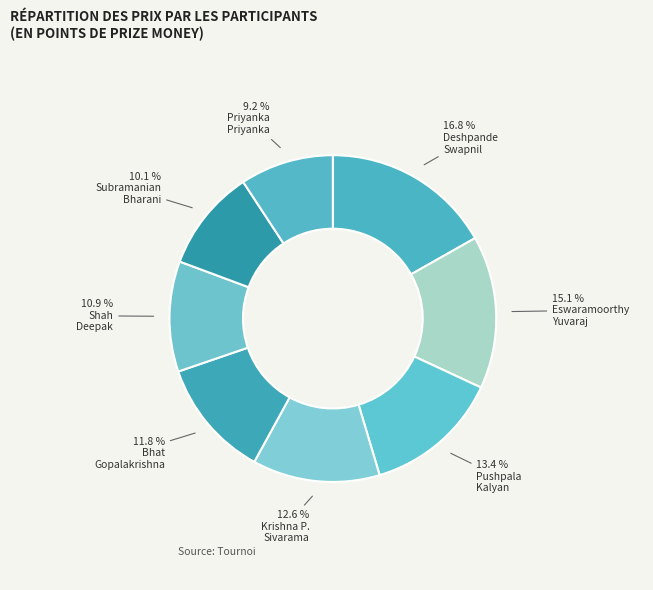

Count the number of slices in the pie.

8